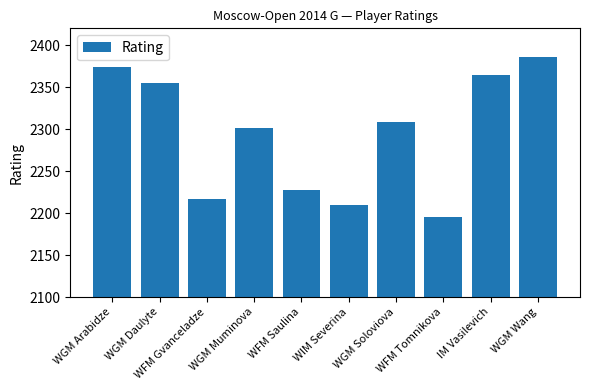

How many categories are shown in the chart?

10